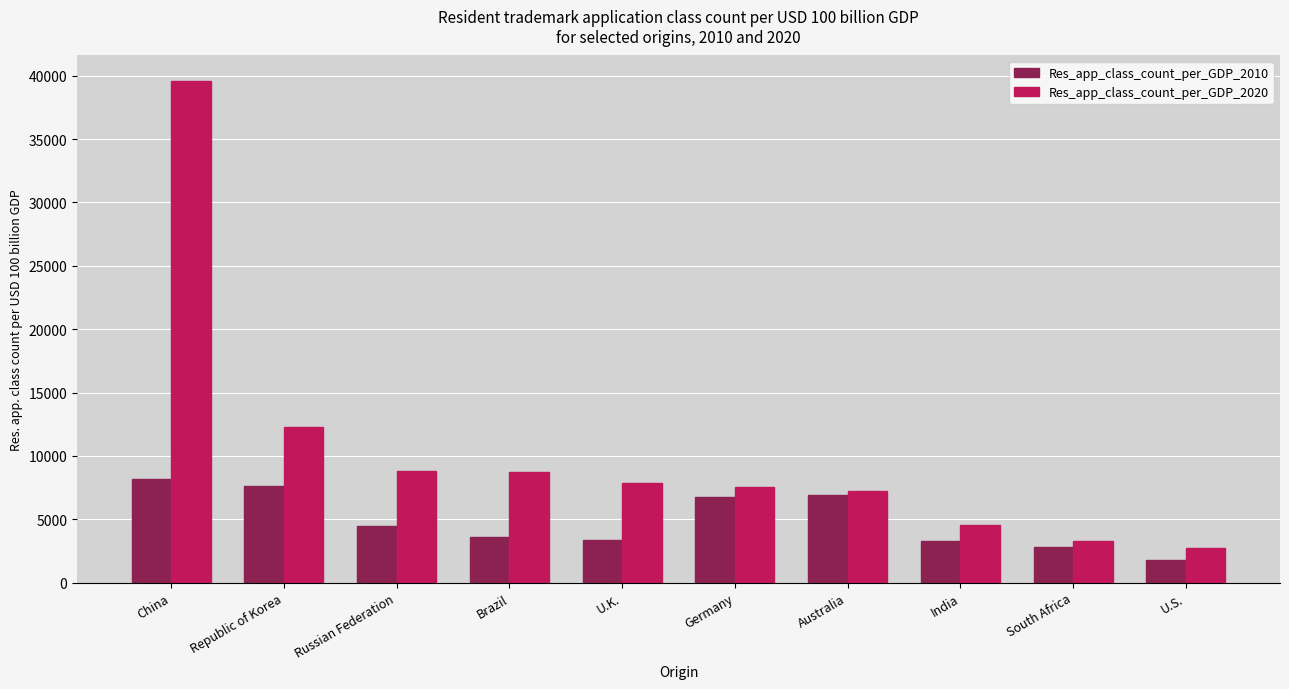

How many data points does each series have?

10